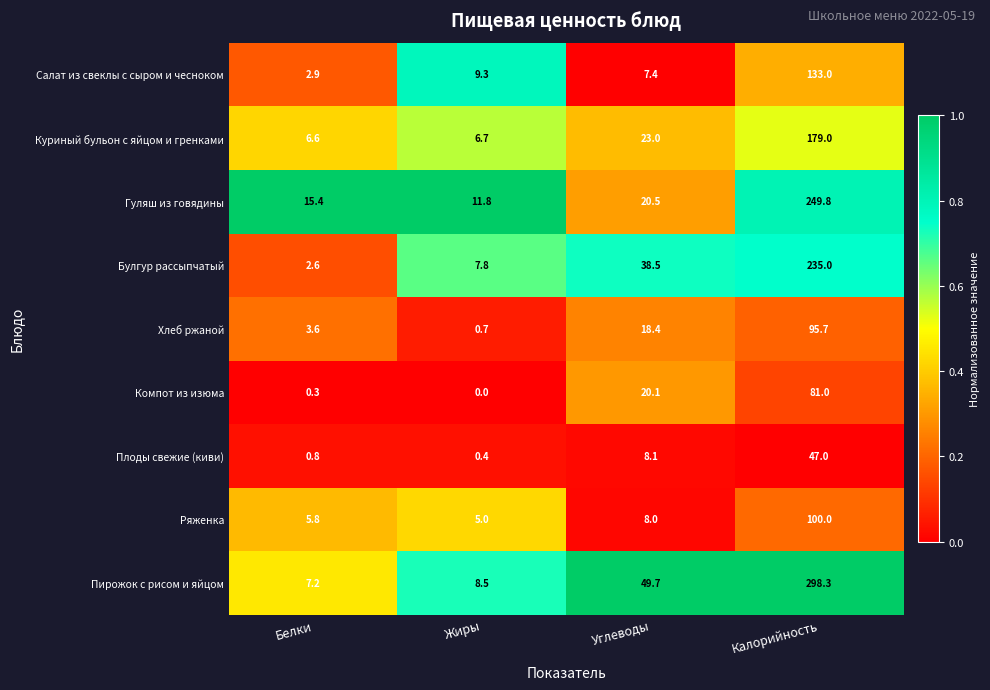

Which series has the largest total across all categories?

Пирожок с рисом и яйцом